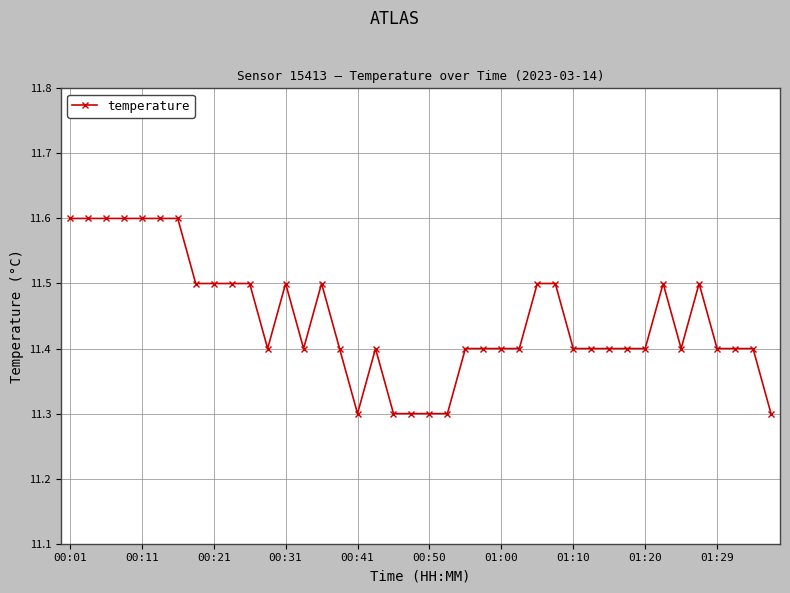

Count the values in the range 11 to 12.

40